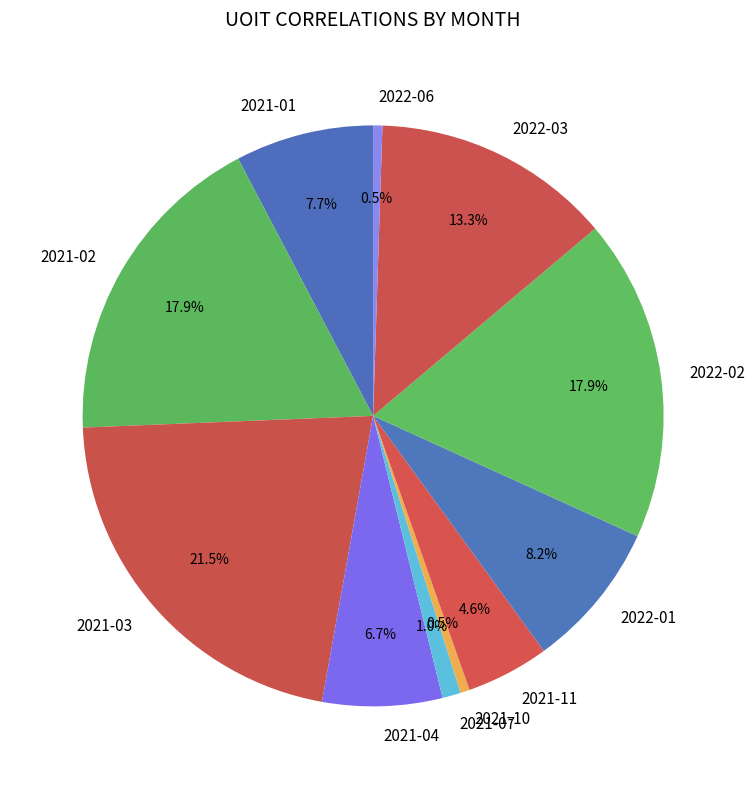

Is there a majority slice in this chart?

No